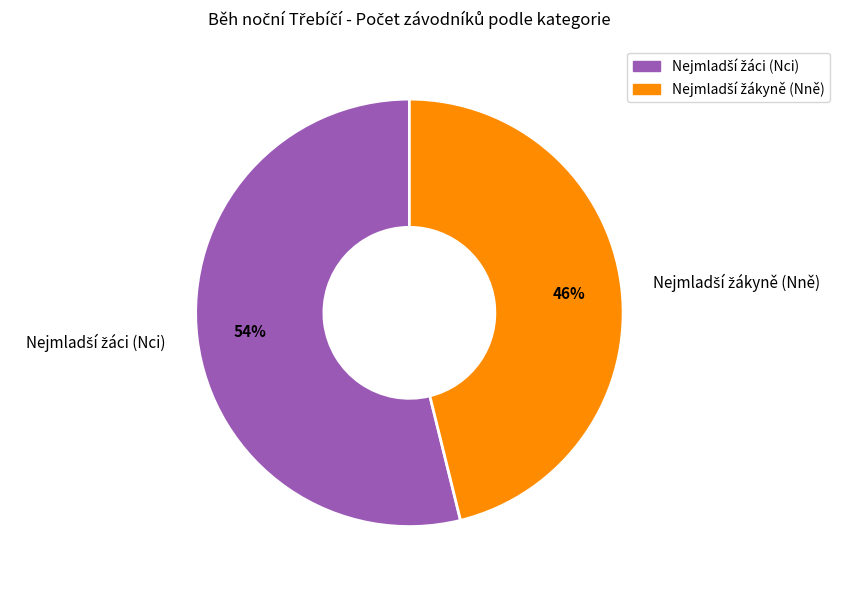

To the nearest percent, what is the average slice percentage?

50%